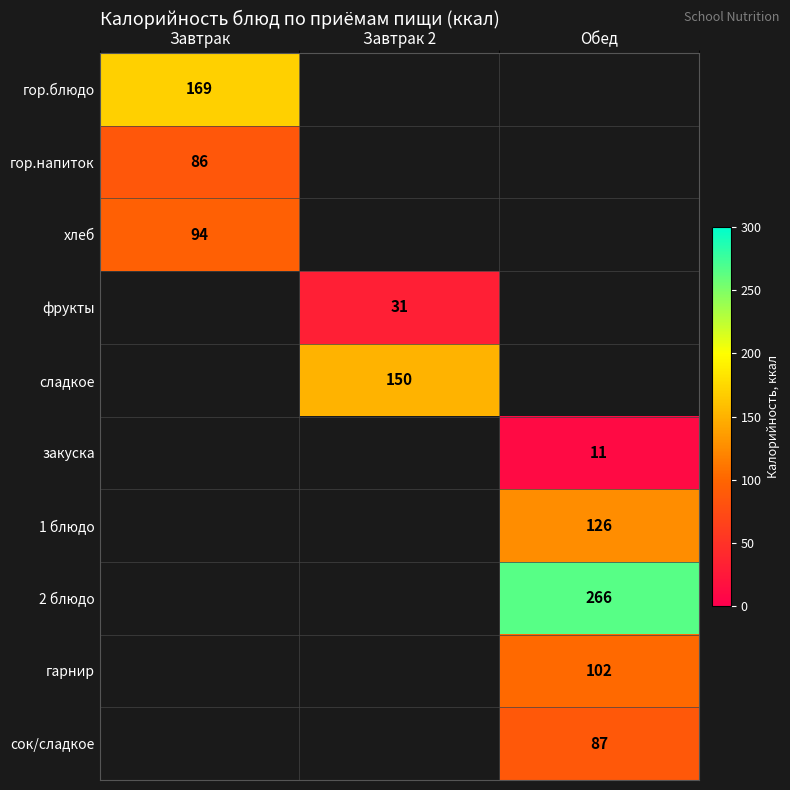

Is the value of гор.напиток at Завтрак greater than the value of 2 блюдо at Обед?

No